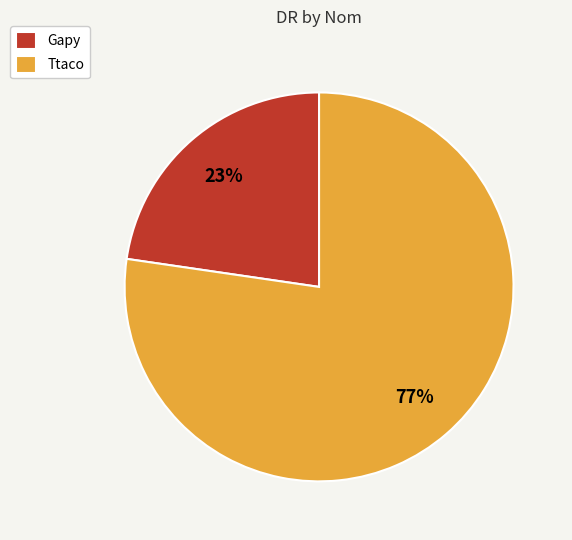

Do Gapy and Ttaco together represent more than half of the pie?

Yes